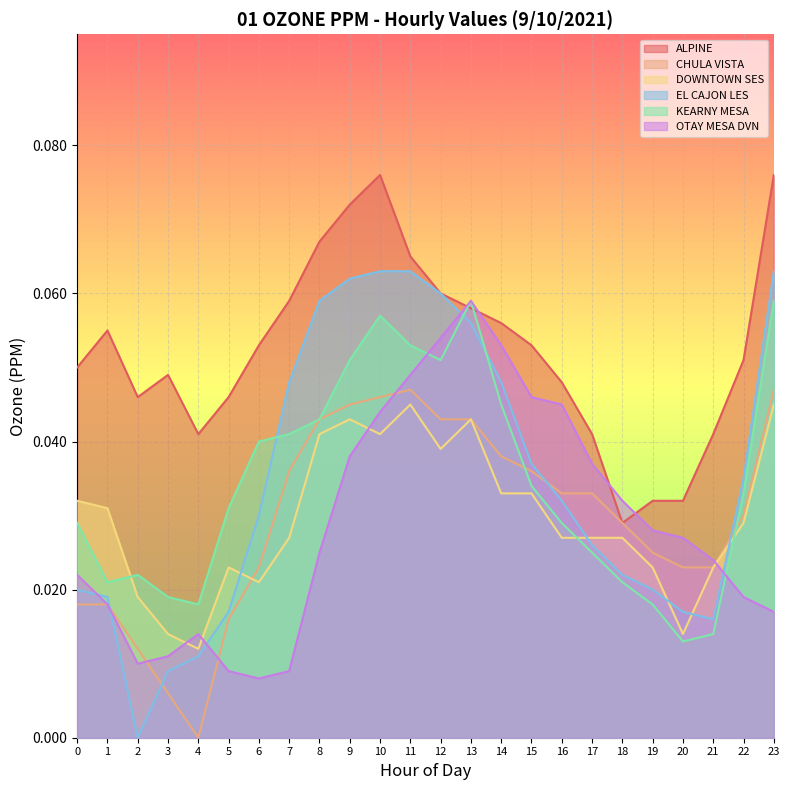

True or false: KEARNY MESA has a value of 0.0 at 1.

False